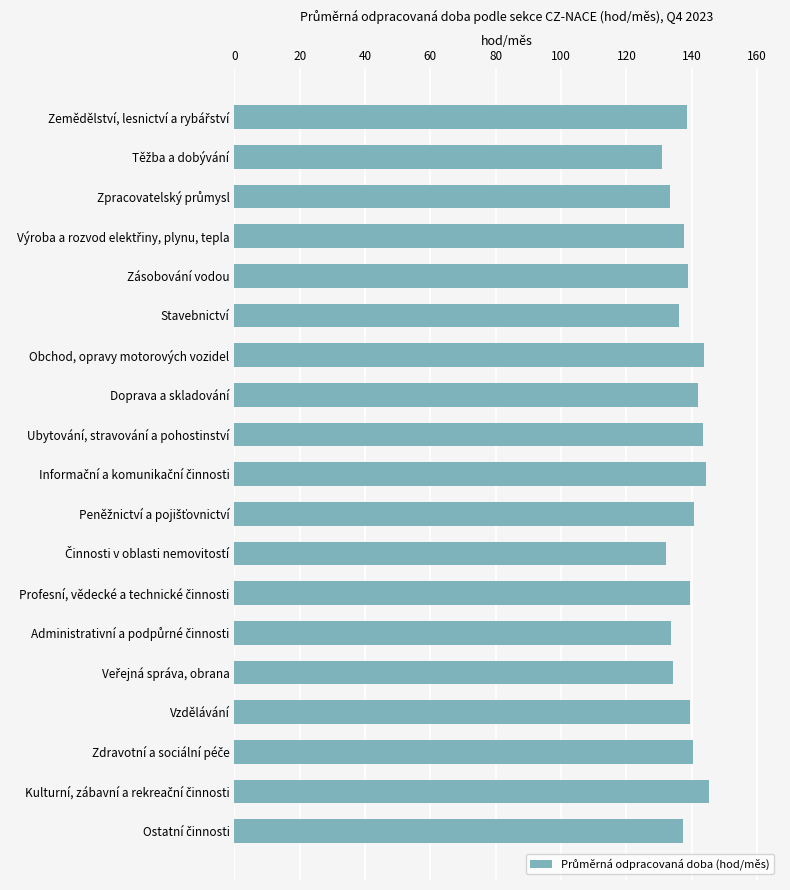

The value at Ubytování, stravování a pohostinství is 57.6. True or false?

False